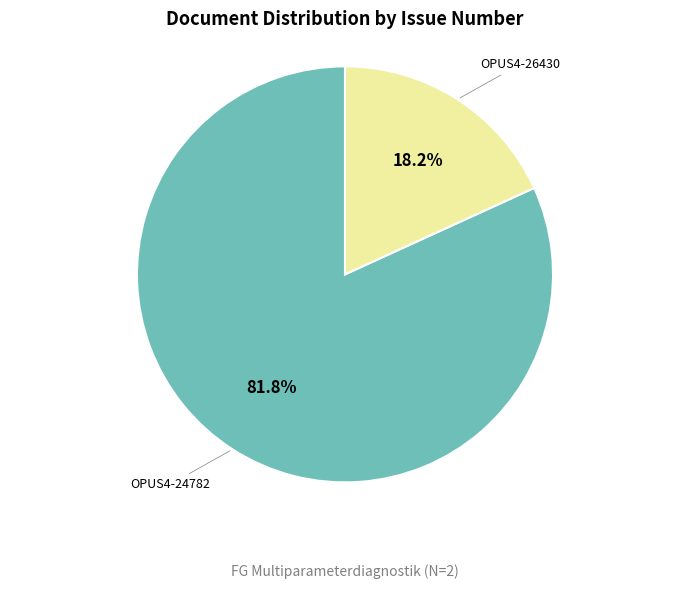

Is it true that OPUS4-26430 is 13% of the pie?

False